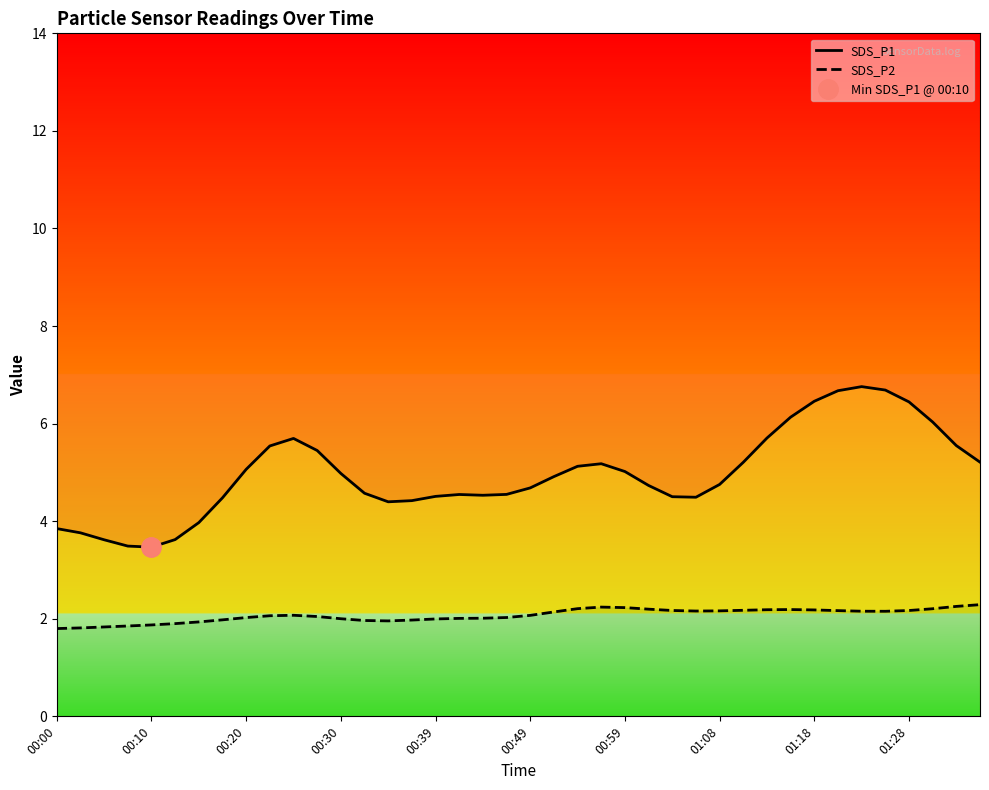

True or false: SDS_P1 and SDS_P2 cross at least once.

False